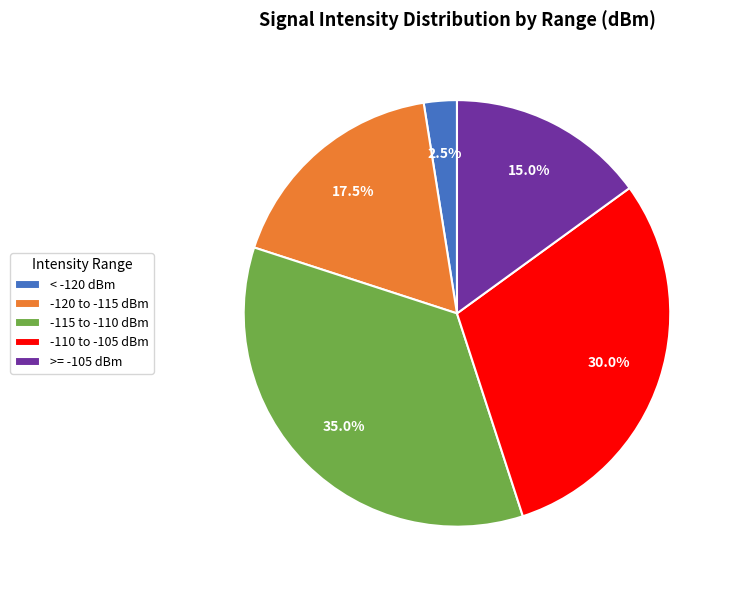

Is there any slice that represents more than half of the pie?

No